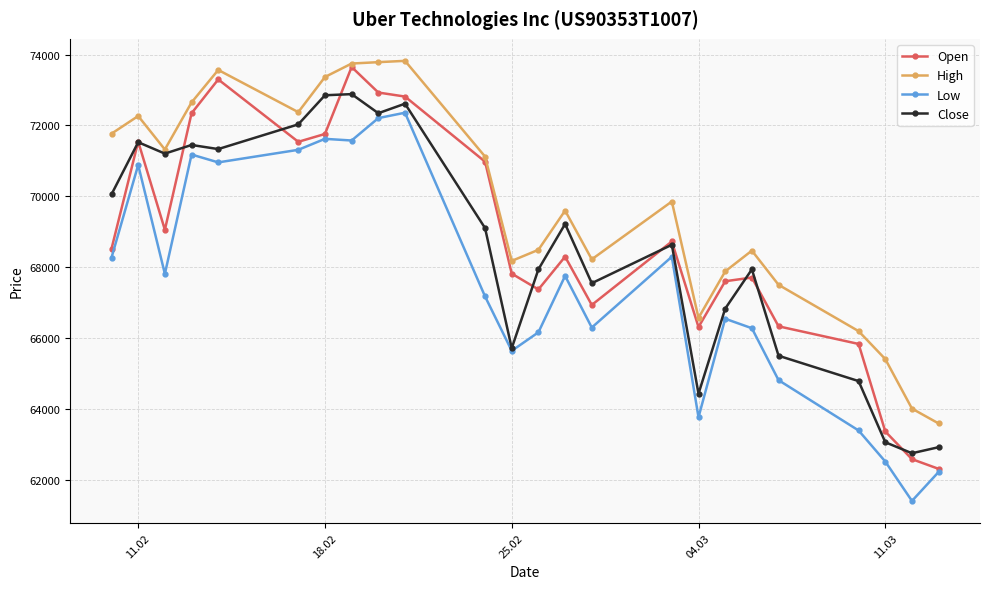

True or false: Low and High cross at least once.

False